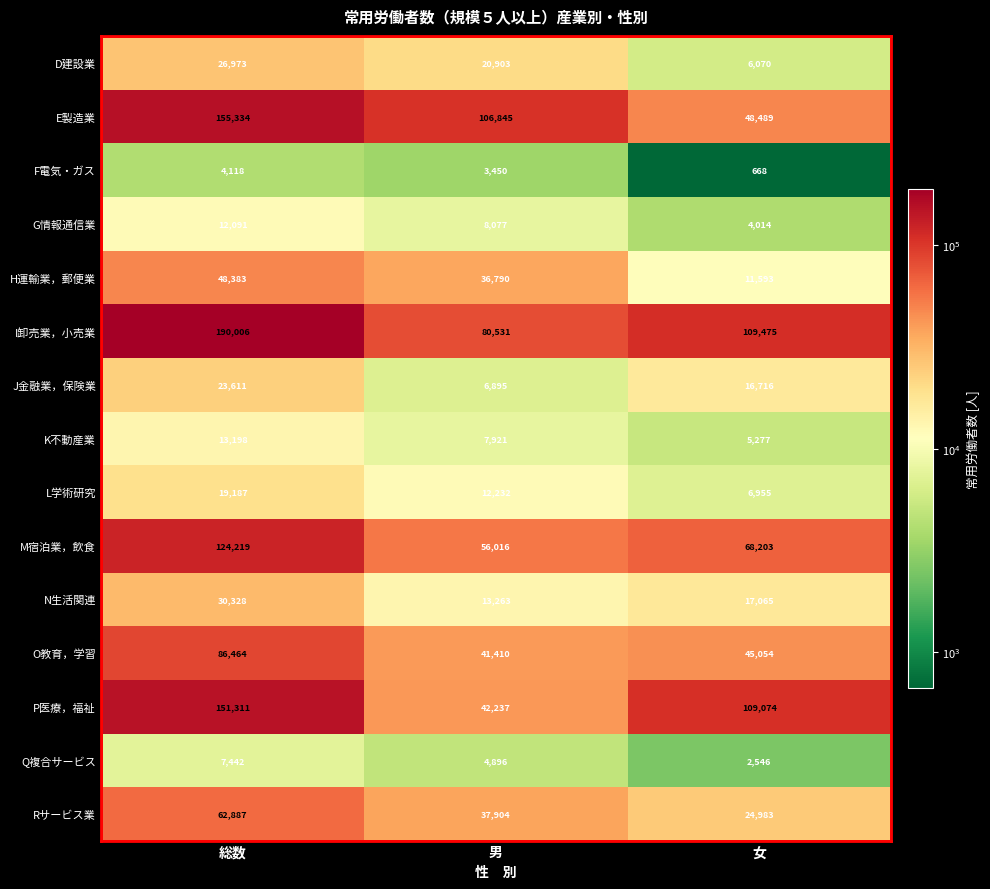

True or false: D建設業 has a value of 10539 at 女.

False